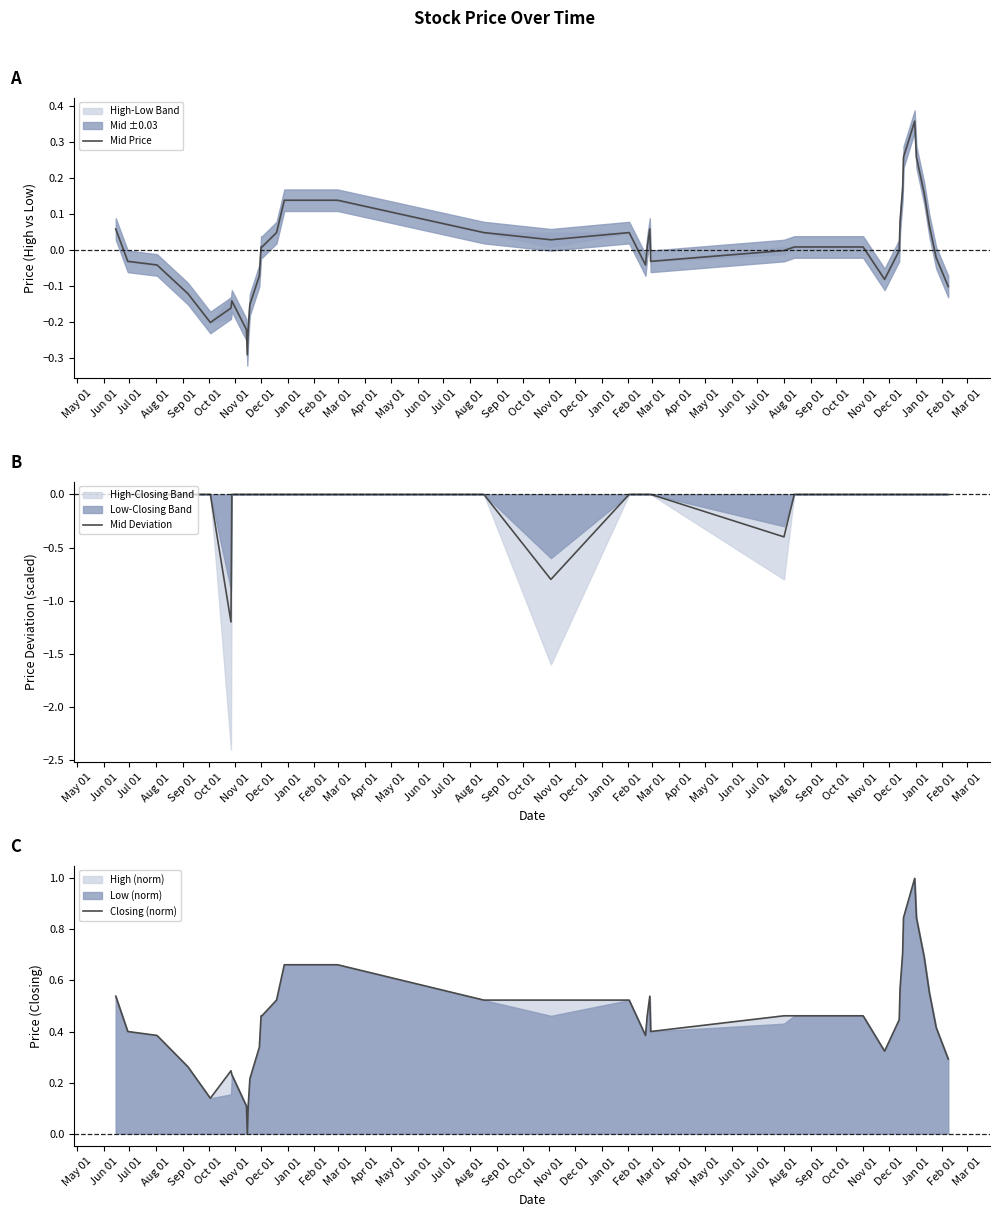

True or false: Mid Deviation and Closing (norm) intersect in this chart.

False